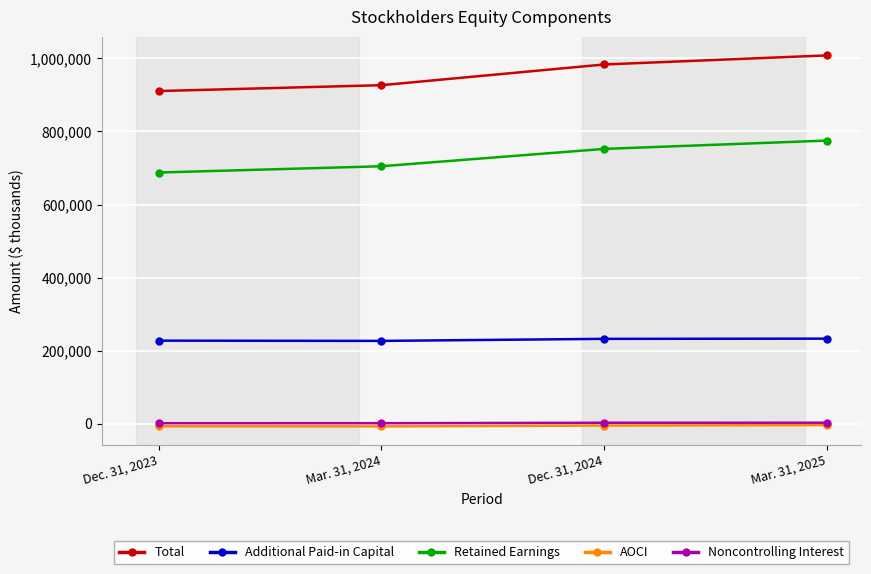

The value of Total at Dec. 31, 2024 is 983163. True or false?

True